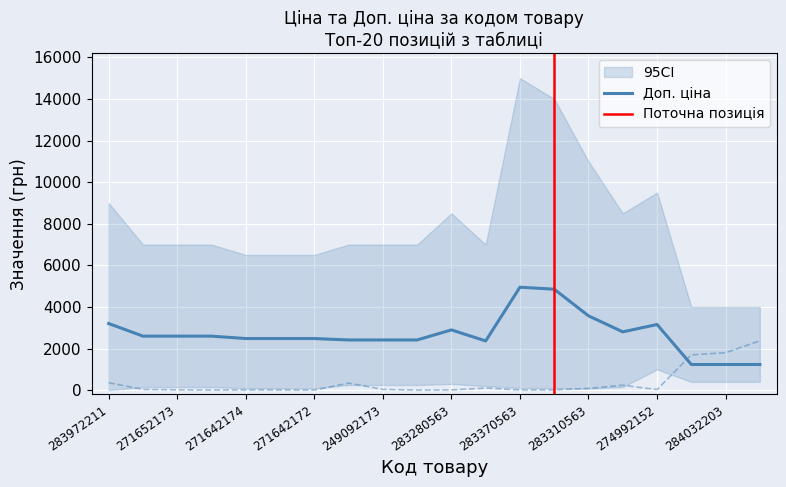

Reading left to right, extract all data points from this chart.

Доп. ціна: 3205.0	2598.3	2598.3	2598.3	2482.4	2482.4	2482.4	2414.8	2414.8	2414.8	2897.8	2366.5	4950.4	4853.8	3573.9	2803.6	3158.0	1235.4	1235.4	1235.4
Залишок: 360.0	35.0	15.0	4.0	12.0	10.0	4.0	341.0	38.0	0.0	11.0	106.0	9.0	14.0	85.0	239.0	31.0	1697.0	1802.0	2375.0